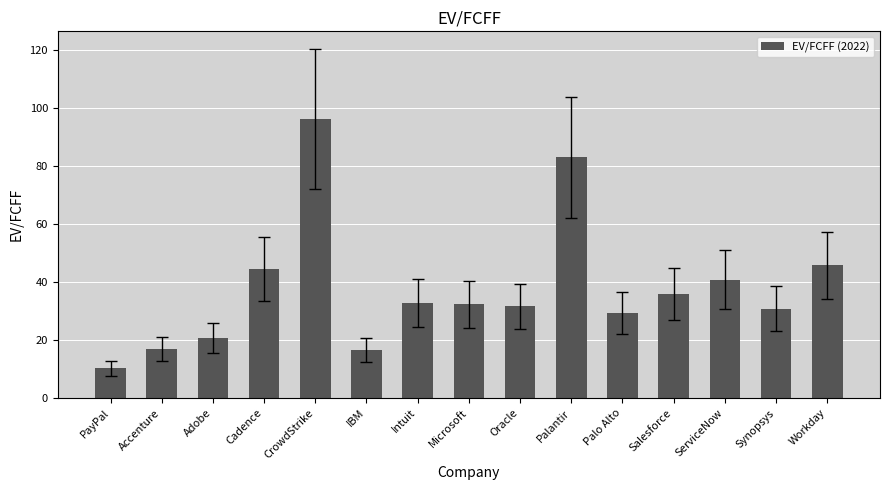

Approximately how many times larger is the value at Workday compared to Synopsys?

1.5